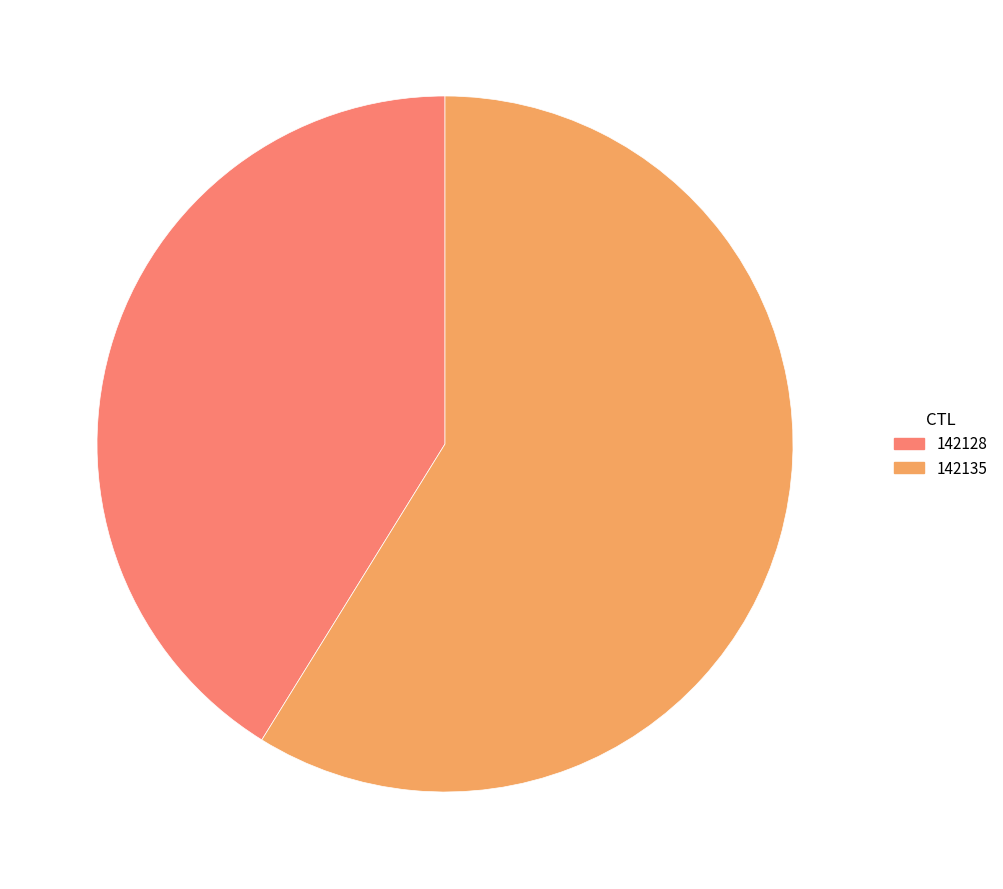

Is 142135 the majority of the pie?

Yes